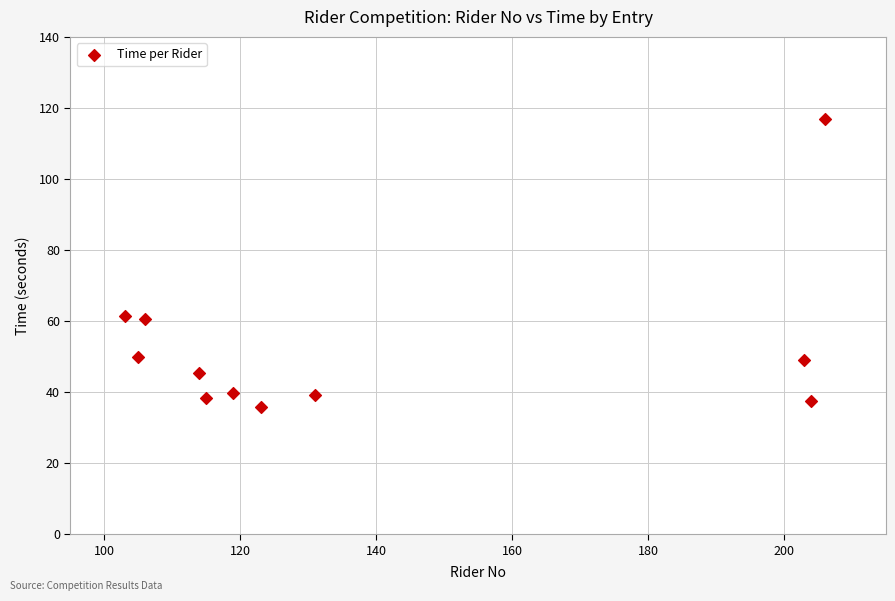

What is the average X value?

139.0